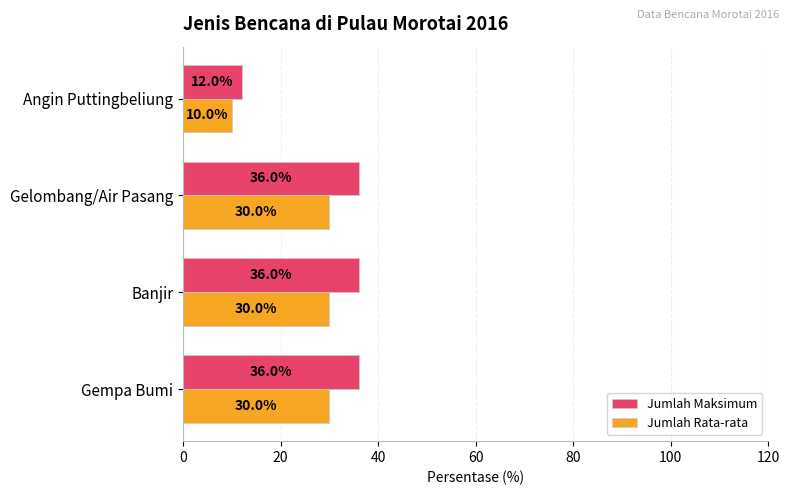

What is the difference between the maximum and minimum values in the Jumlah Maksimum series?

24